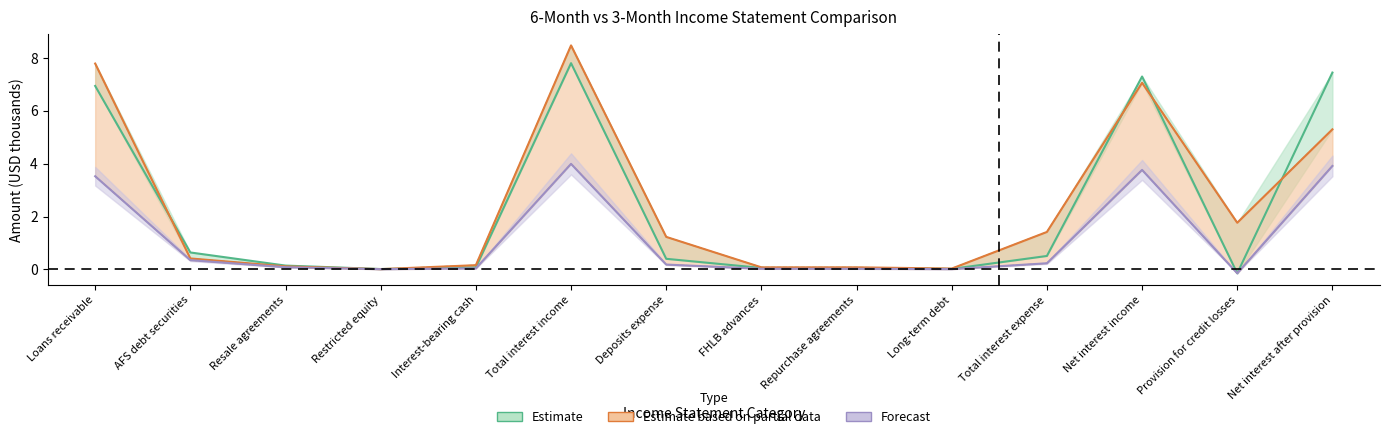

What is the maximum value shown in the chart?

8.5